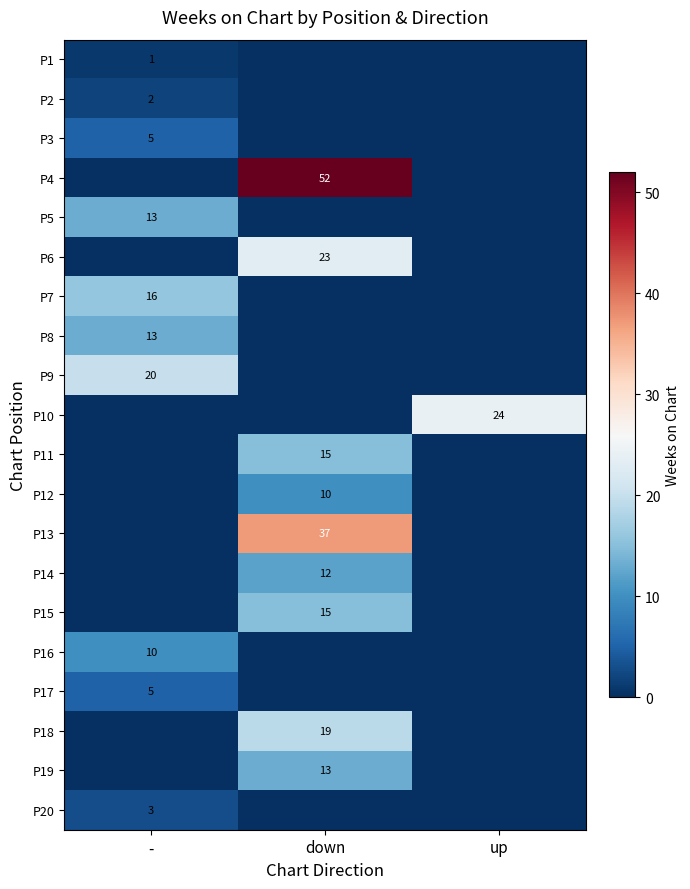

The value of P3 at - is 5. True or false?

True